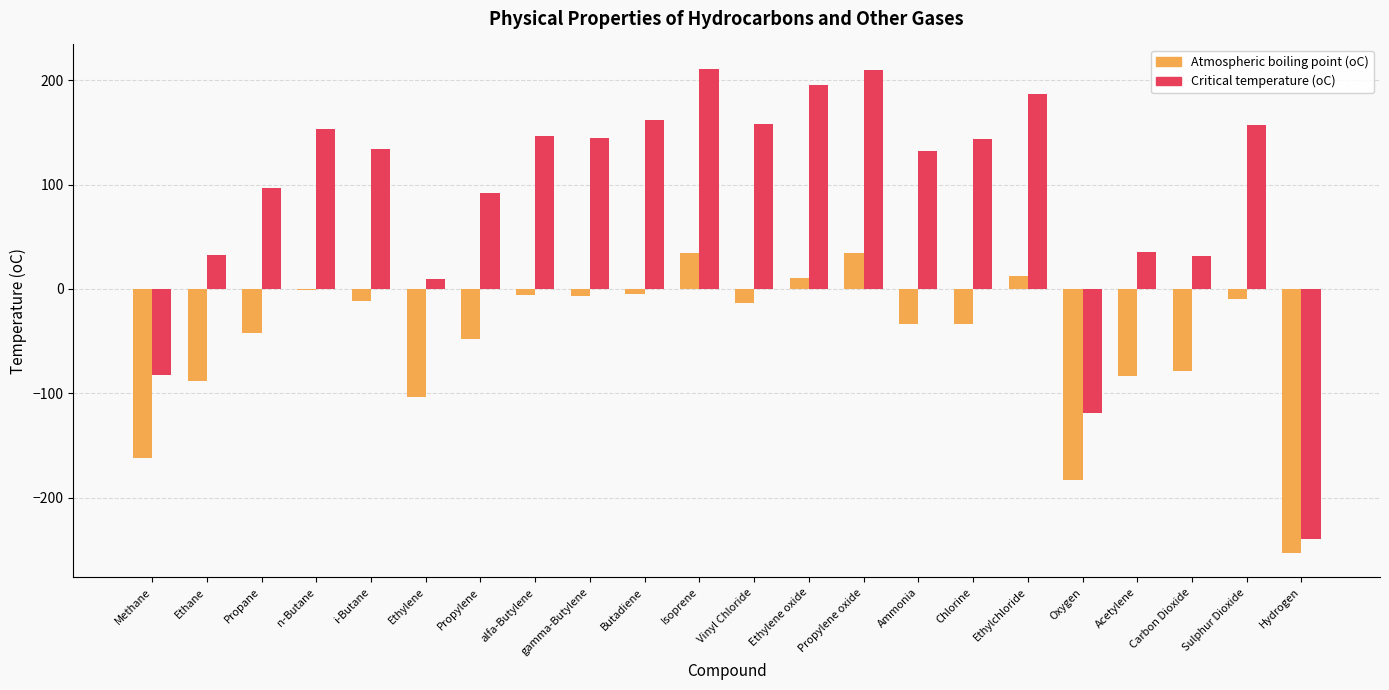

At which label does Critical temperature (oC) first exceed 144?

n-Butane